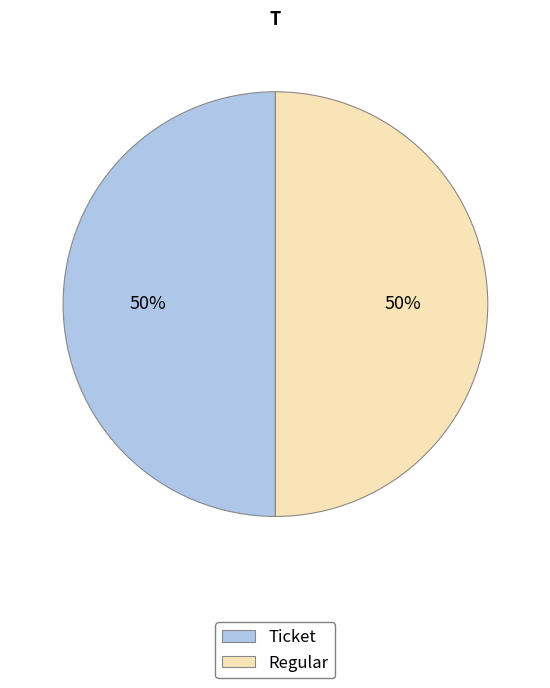

What is the ratio of the value at Ticket to the value at Regular?

1.0